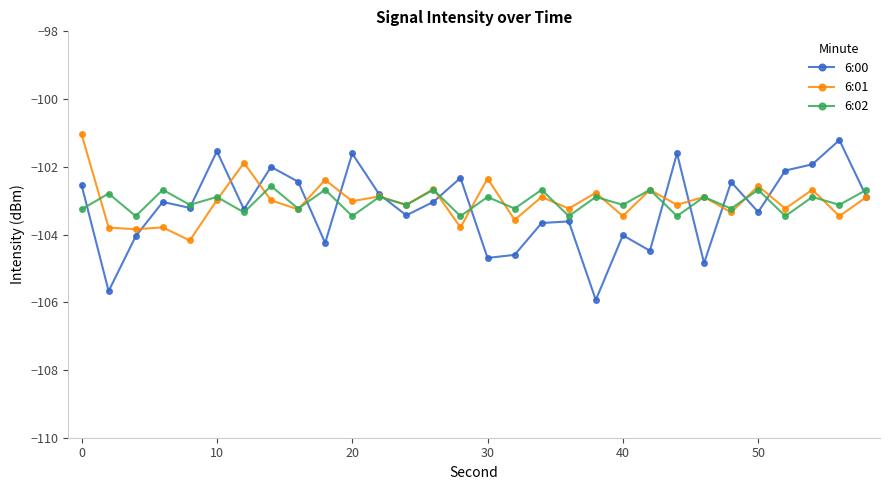

What is the value of the 6:00 point at the 16th from the left?

-104.7